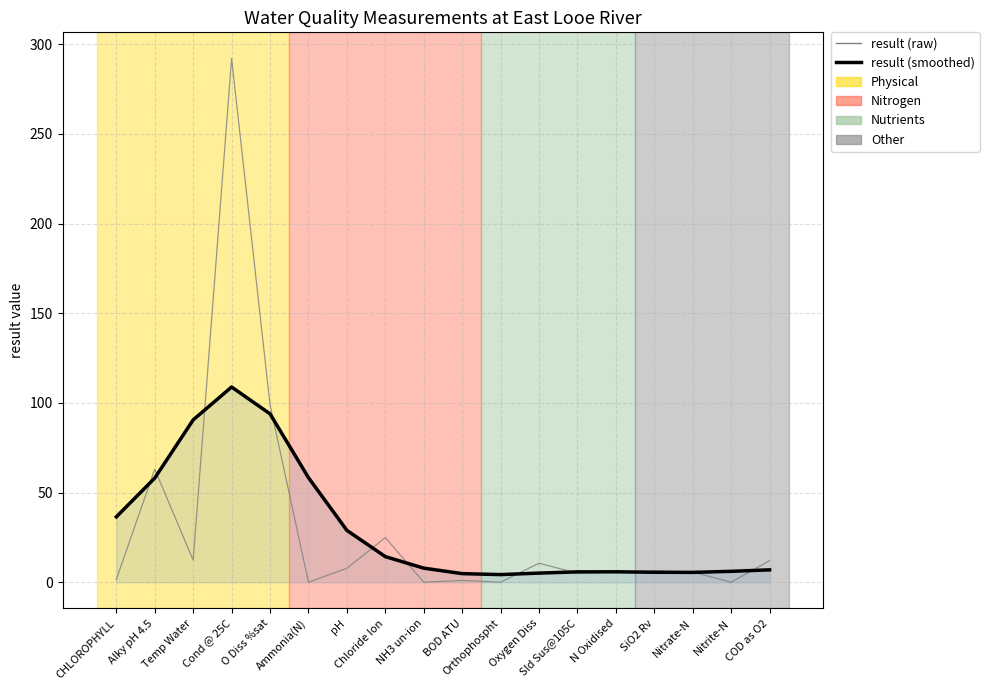

What is the highest value of the result (smoothed) series?

108.8